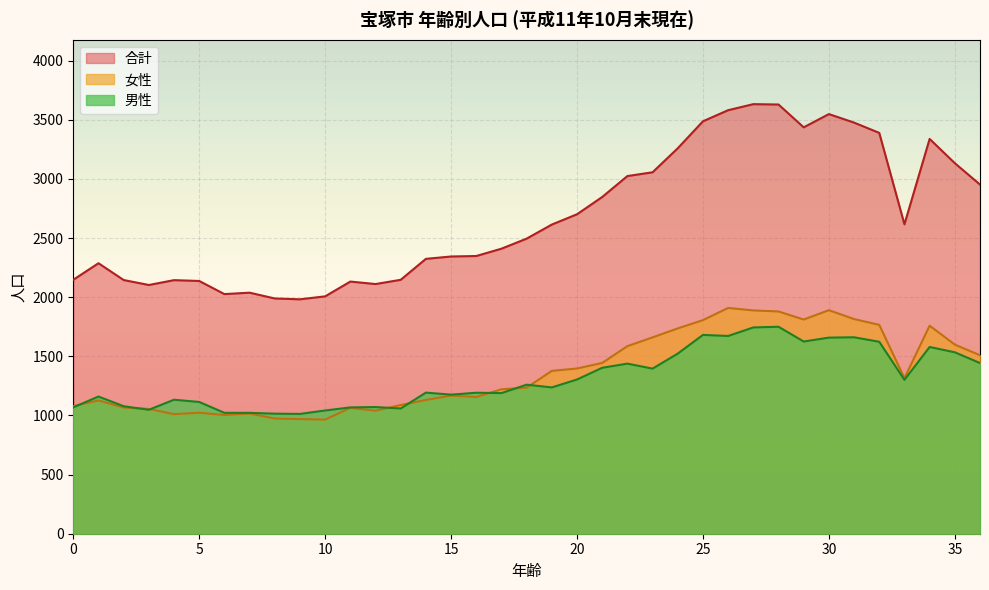

Reading right to left, what are all the values shown in this chart?

合計: 36=2952	35=3133	34=3338	33=2616	32=3389	31=3476	30=3548	29=3436	28=3629	27=3632	26=3581	25=3487	24=3259	23=3056	22=3024	21=2847	20=2701	19=2614	18=2495	17=2410	16=2348	15=2344	14=2324	13=2147	12=2111	11=2132	10=2007	9=1982	8=1989	7=2038	6=2026	5=2137	4=2144	3=2103	2=2145	1=2287	0=2147
女性: 36=1509	35=1599	34=1759	33=1315	32=1766	31=1815	30=1890	29=1811	28=1879	27=1888	26=1909	25=1806	24=1736	23=1660	22=1586	21=1444	20=1397	19=1377	18=1235	17=1221	16=1156	15=1168	14=1131	13=1088	12=1040	11=1064	10=965	9=969	8=974	7=1016	6=1004	5=1023	4=1011	3=1055	2=1067	1=1127	0=1079
男性: 36=1443	35=1534	34=1579	33=1301	32=1623	31=1661	30=1658	29=1625	28=1750	27=1744	26=1672	25=1681	24=1523	23=1396	22=1438	21=1403	20=1304	19=1237	18=1260	17=1189	16=1192	15=1176	14=1193	13=1059	12=1071	11=1068	10=1042	9=1013	8=1015	7=1022	6=1022	5=1114	4=1133	3=1048	2=1078	1=1160	0=1068